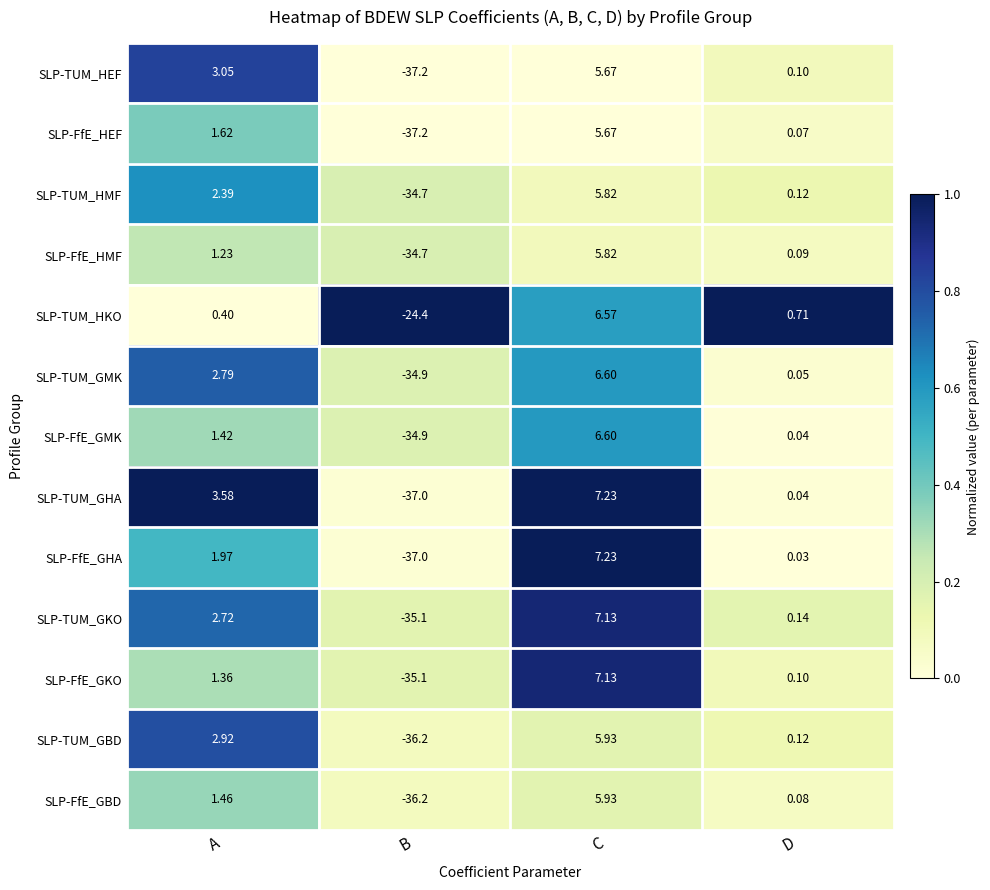

At which category does the chart reach its minimum across all series?

B